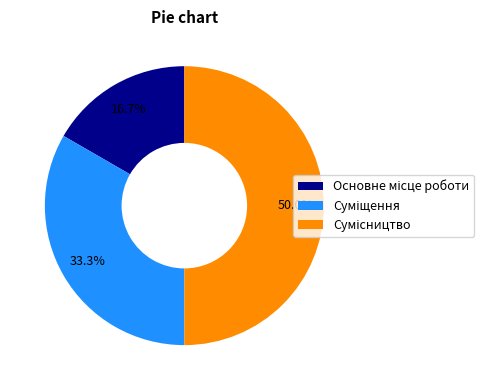

Does Суміщення represent more than half of the total?

No